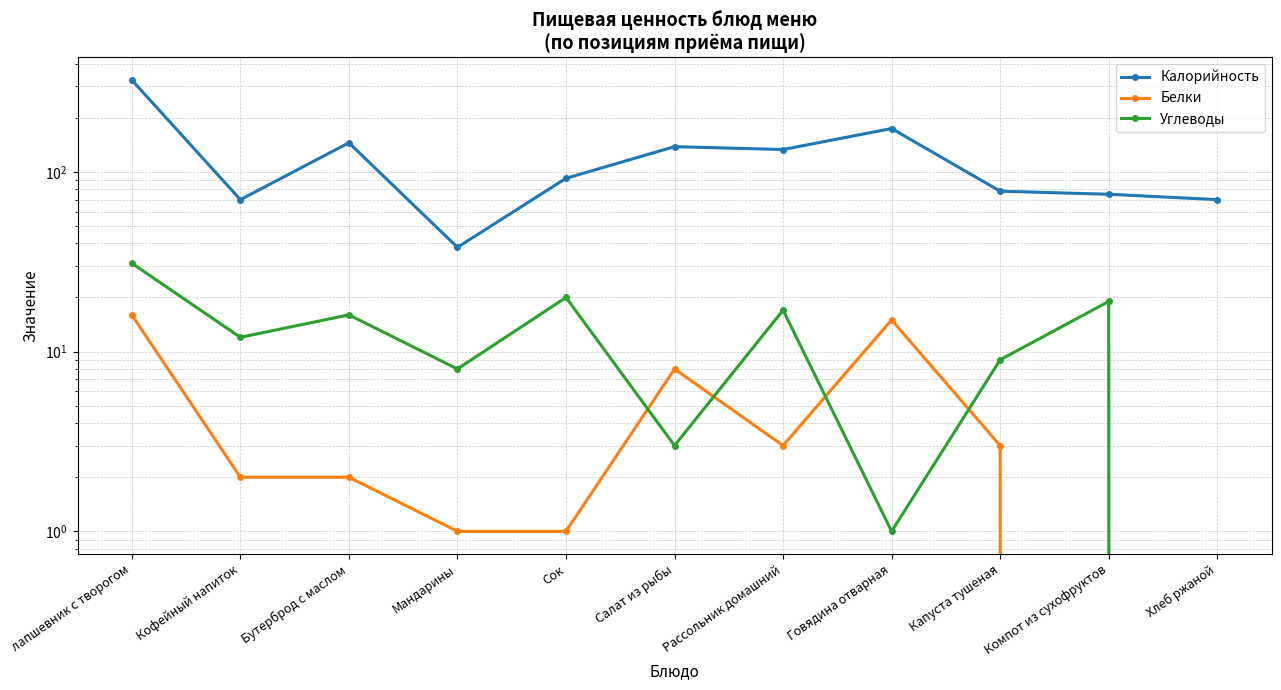

What is the average value of the Углеводы series?

12